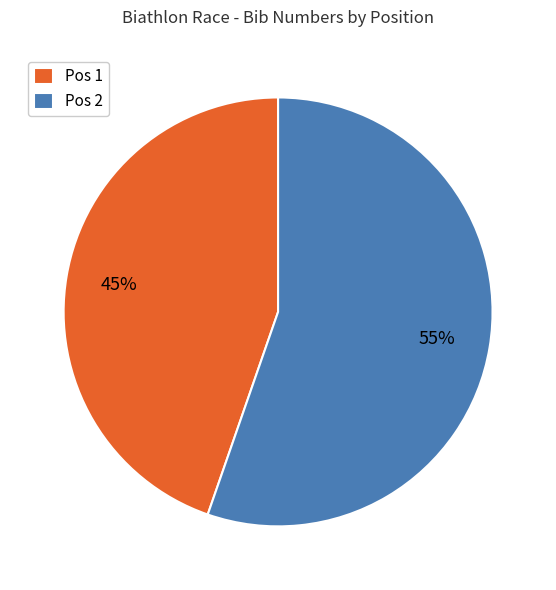

True or false: Pos 1 accounts for 45% of the total.

True